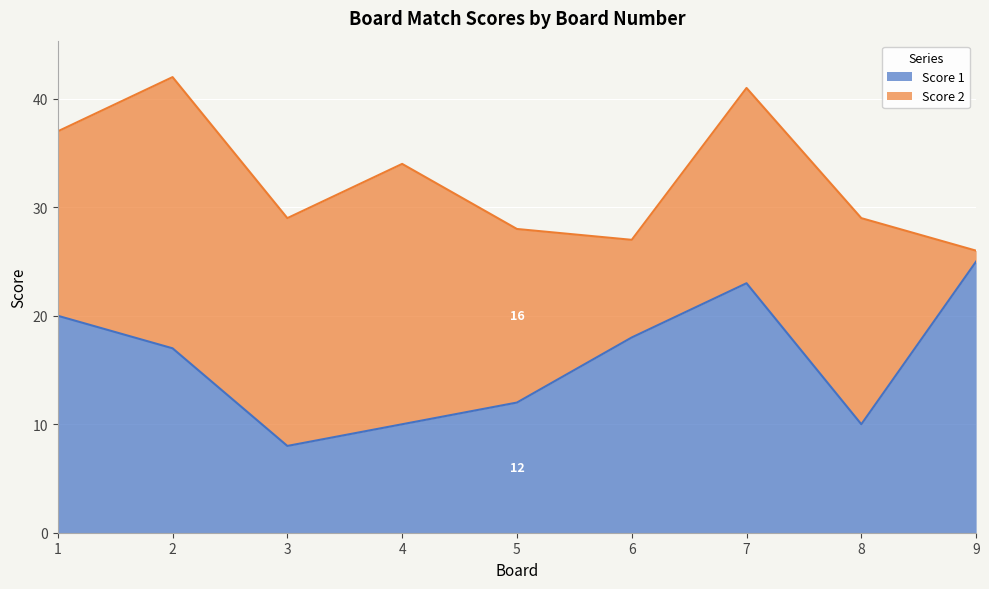

Reading right to left, list all the values displayed in this chart.

9=25	8=10	7=23	6=18	5=12	4=10	3=8	2=17	1=20